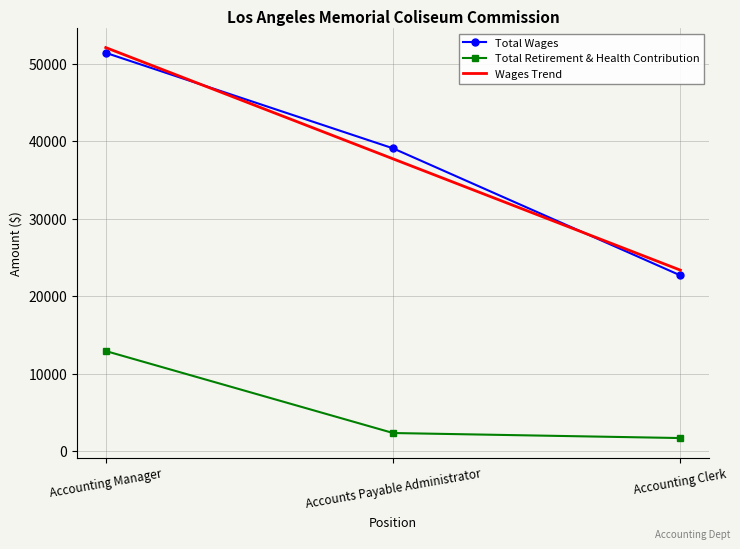

What value does the Total Wages series have at Accounts Payable Administrator?

39081.0